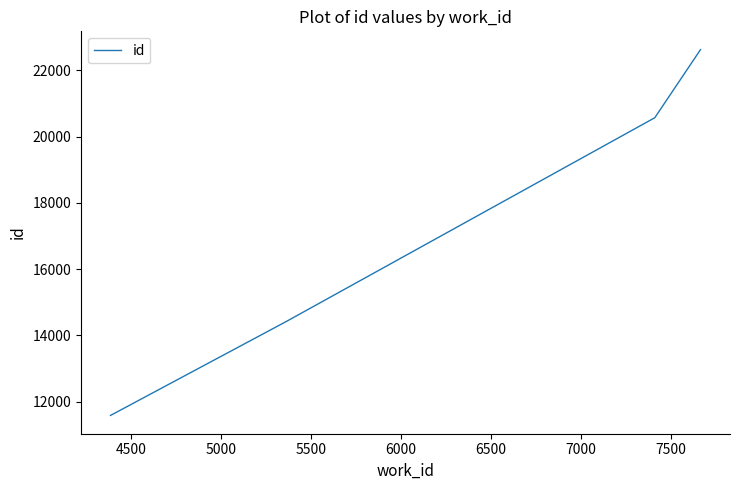

What is the minimum value shown in the chart?

11581